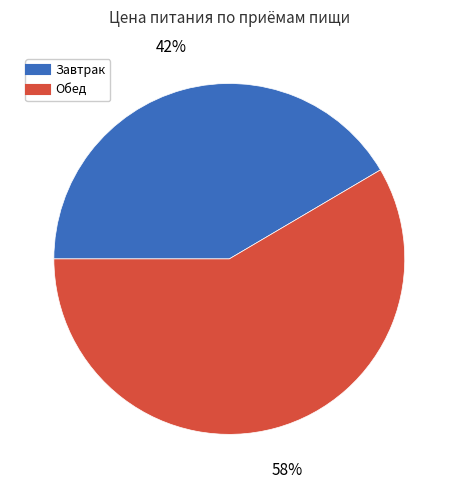

Combined, do Завтрак and Обед account for over 50%?

Yes